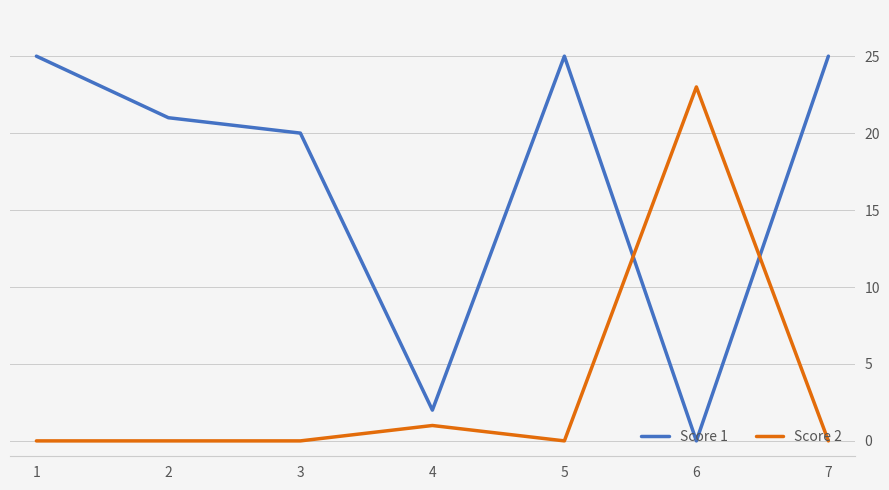

Rank the series by their maximum value, from lowest to highest.

Score 2, Score 1